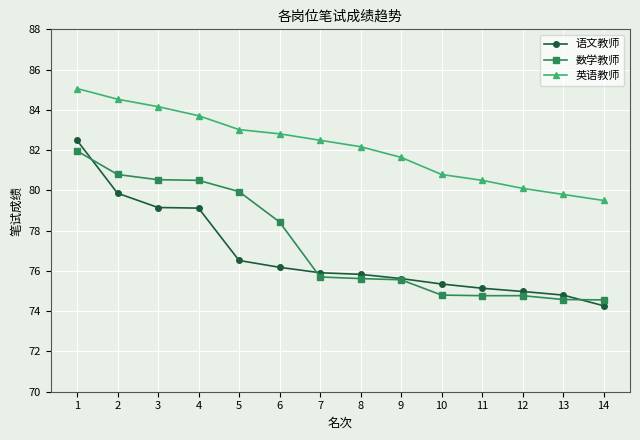

Which series has the largest range (max minus min)?

语文教师